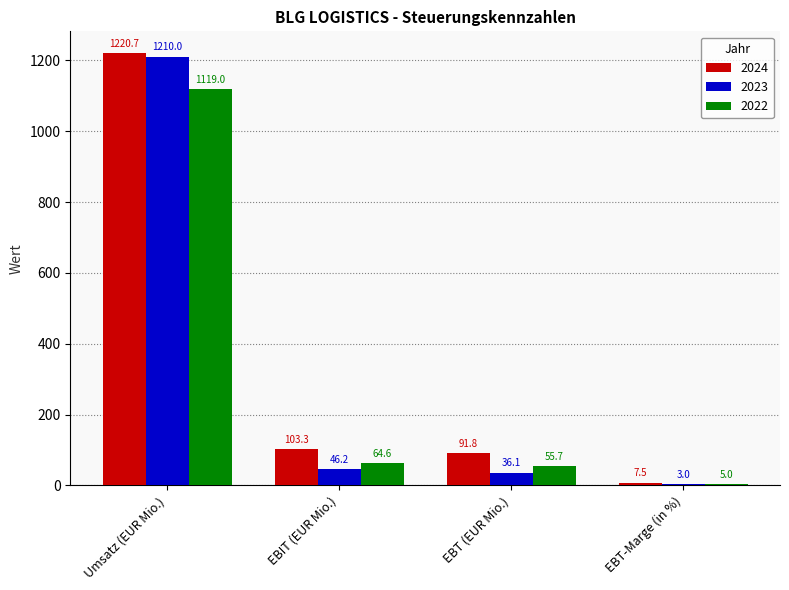

Which series changed the most between EBT (EUR Mio.) and EBT-Marge (in %)?

2024